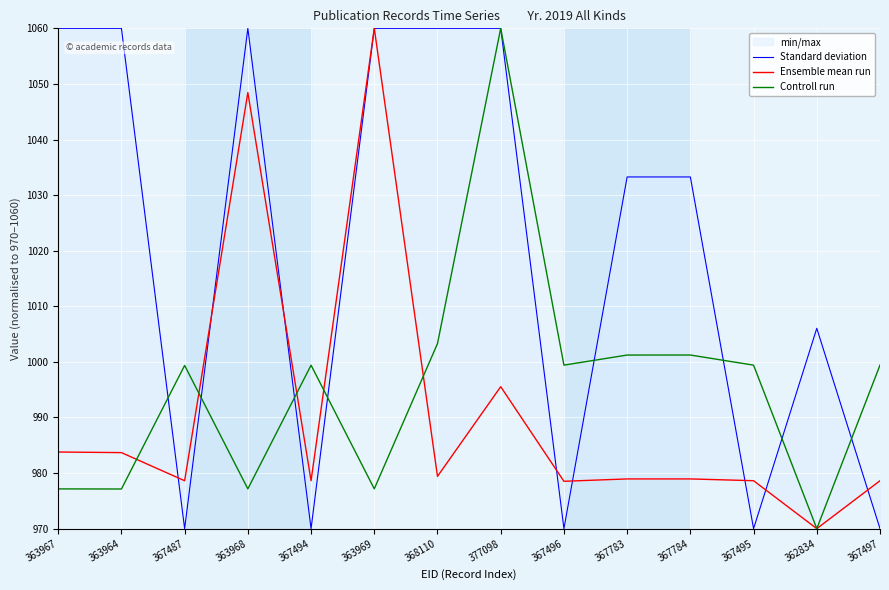

Which series has the widest spread of values?

Standard deviation